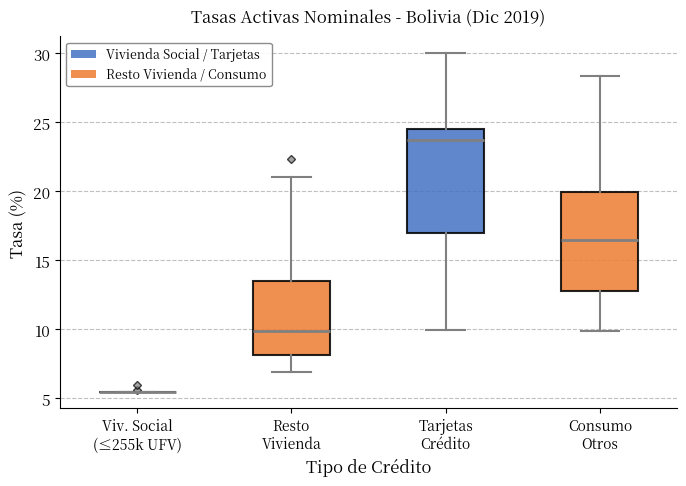

Reading left to right, transcribe this box plot: for each box, give where its median line is, the range the box spans, and where its two whiskers end, as read against the y-axis. The values are not printed on the chart, so give them approximately, as read against the axis.

Viv. Social (≤255k UFV): box collapsed to a line at 5.5, whiskers 5.5 to 5.5
Resto Vivienda: median 10.0, box 8.0 to 13.5, whiskers 7.0 to 21.0
Tarjetas Crédito: median 23.5, box 17.0 to 24.5, whiskers 10.0 to 30.0
Consumo Otros: median 16.5, box 12.5 to 20.0, whiskers 10.0 to 28.5